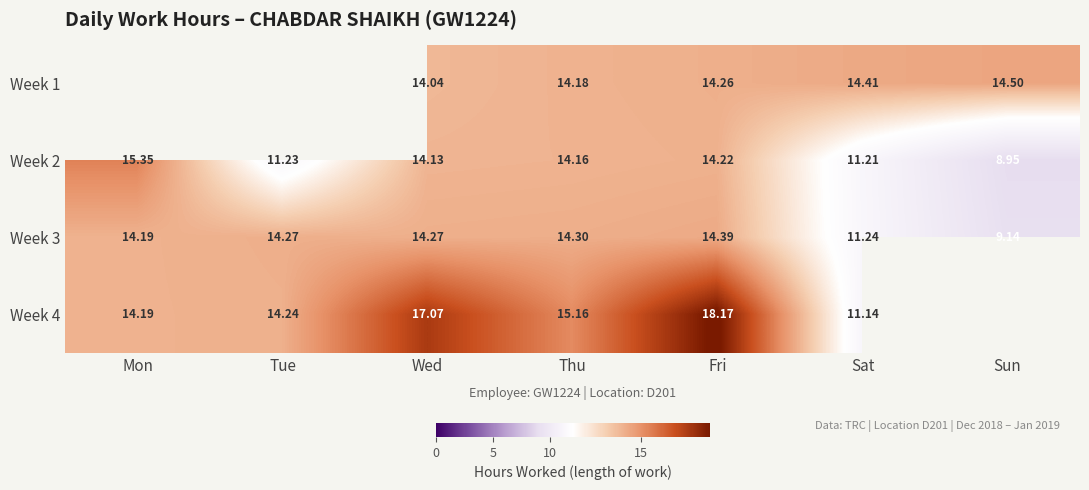

What is the minimum value shown in the chart?

8.9